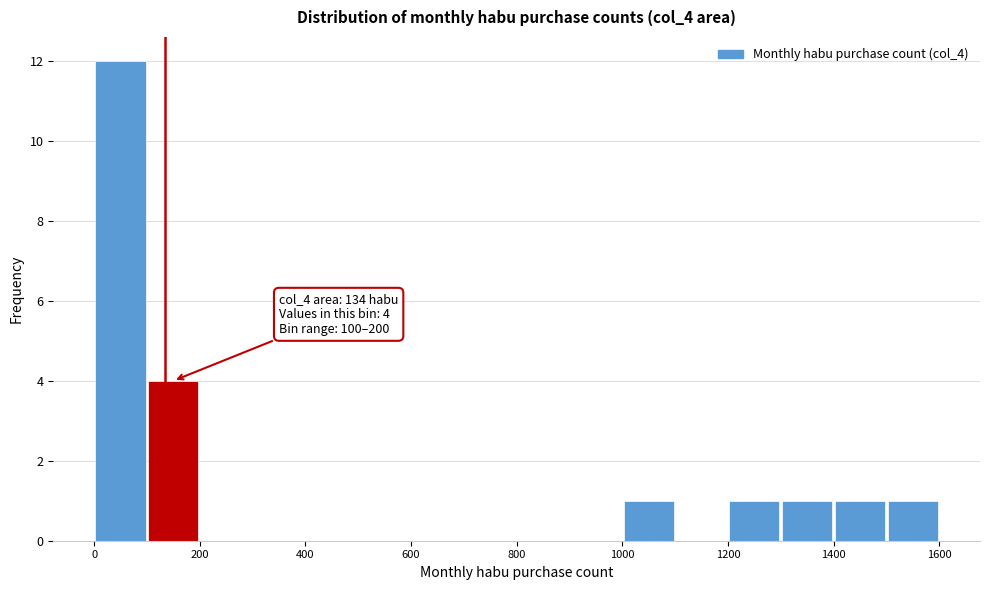

Which range on the x-axis has the tallest bar?

0 to 100